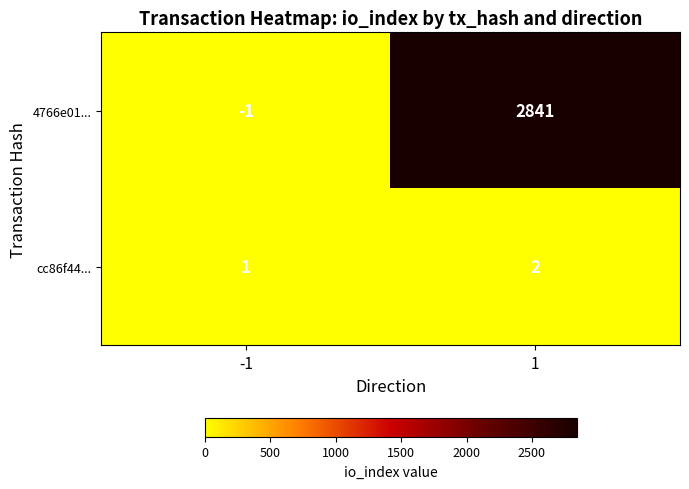

The 4766e01... series shows -1 at -1. True or false?

True